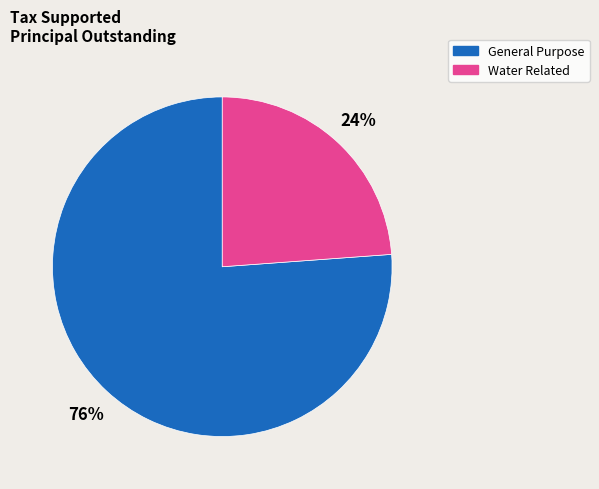

The General Purpose slice represents 76% of the pie. True or false?

True